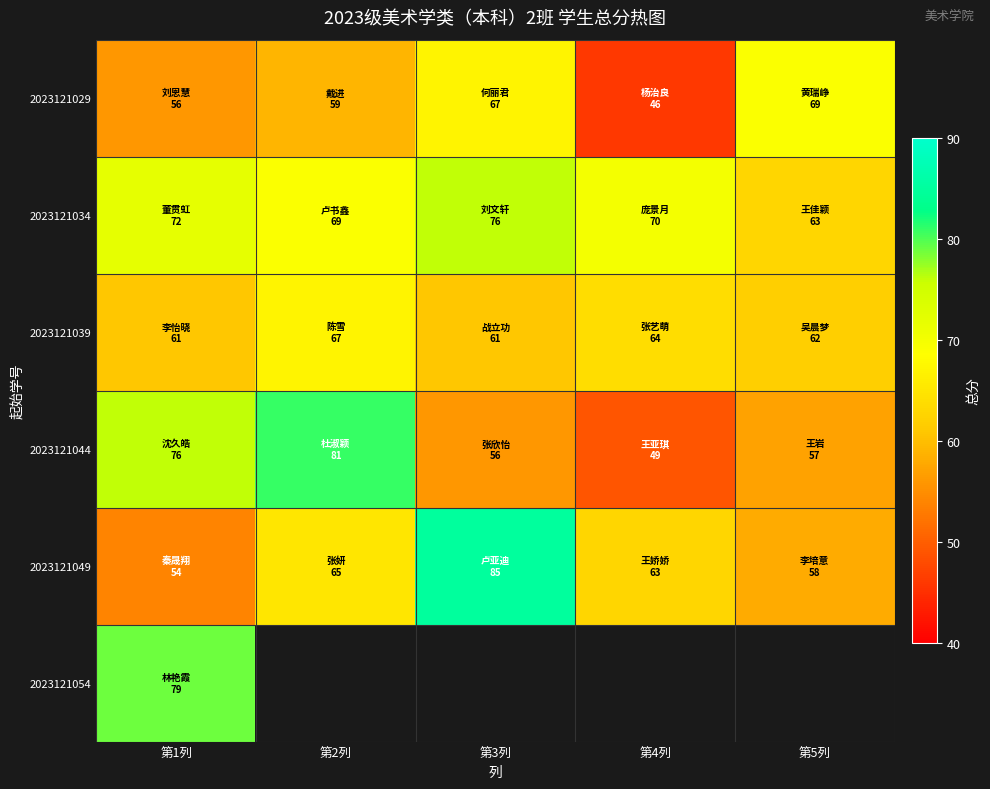

How many series are shown in this chart?

6